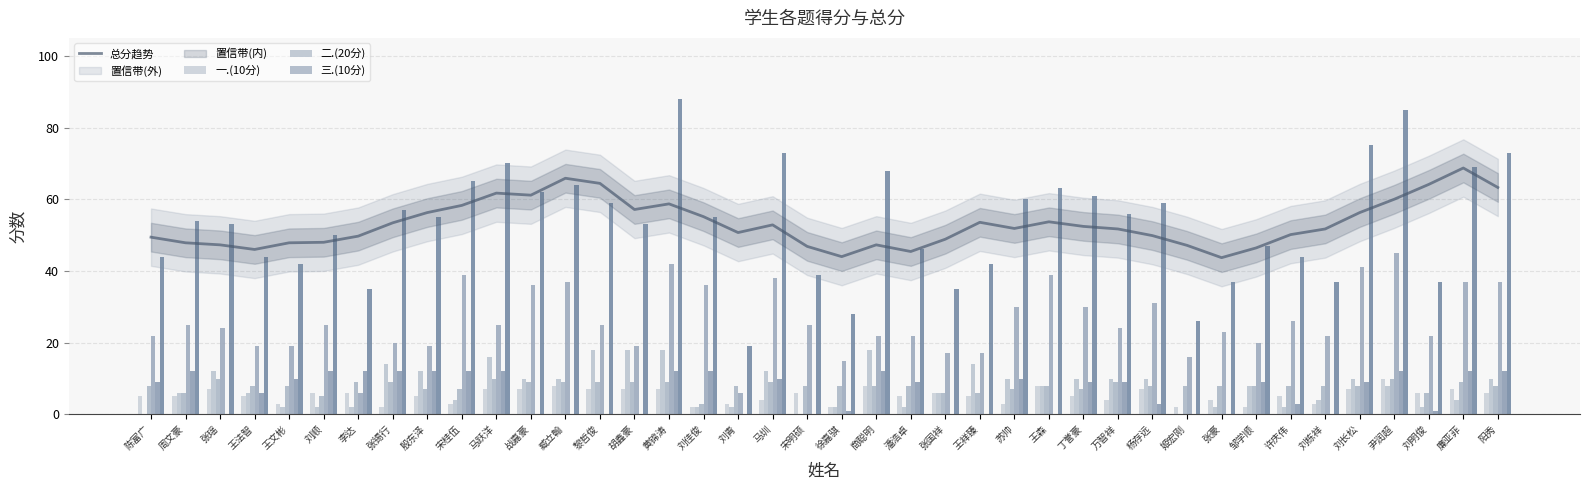

What is the maximum value shown in the chart?

88